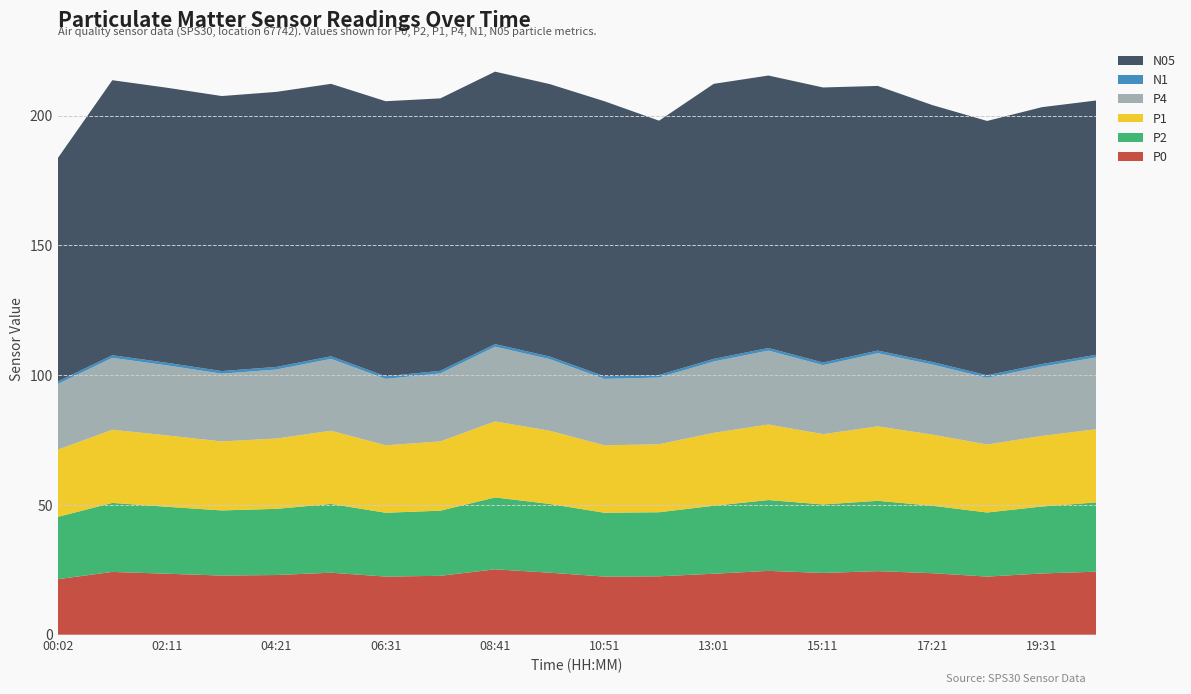

Reading left to right, extract all data points from this chart.

P0: 21.4	24.2	23.5	22.8	23.0	23.9	22.4	22.7	25.2	23.9	22.4	22.5	23.5	24.6	23.8	24.5	23.7	22.4	23.6	24.3
P2: 24.0	26.6	25.8	25.1	25.5	26.5	24.6	25.1	27.7	26.5	24.6	24.7	26.2	27.3	26.4	27.1	26.0	24.7	25.8	26.7
P1: 25.9	28.2	27.5	26.6	27.1	28.2	26.0	26.7	29.3	28.2	26.0	26.2	28.1	29.1	27.1	28.7	27.4	26.2	27.2	28.2
P4: 25.3	27.7	27.0	26.1	26.6	27.7	25.6	26.2	28.8	27.6	25.6	25.7	27.5	28.5	26.6	28.2	27.0	25.7	26.7	27.7
N1: 1.0	1.0	1.0	1.0	1.0	1.0	1.0	1.0	1.0	1.0	1.0	1.0	1.0	1.0	1.0	1.0	1.0	1.0	1.0	1.0
N05: 86.0	106.0	106.0	106.0	106.0	105.0	106.0	105.0	105.0	105.0	106.0	98.0	106.0	105.0	106.0	102.0	99.0	98.0	99.0	98.0